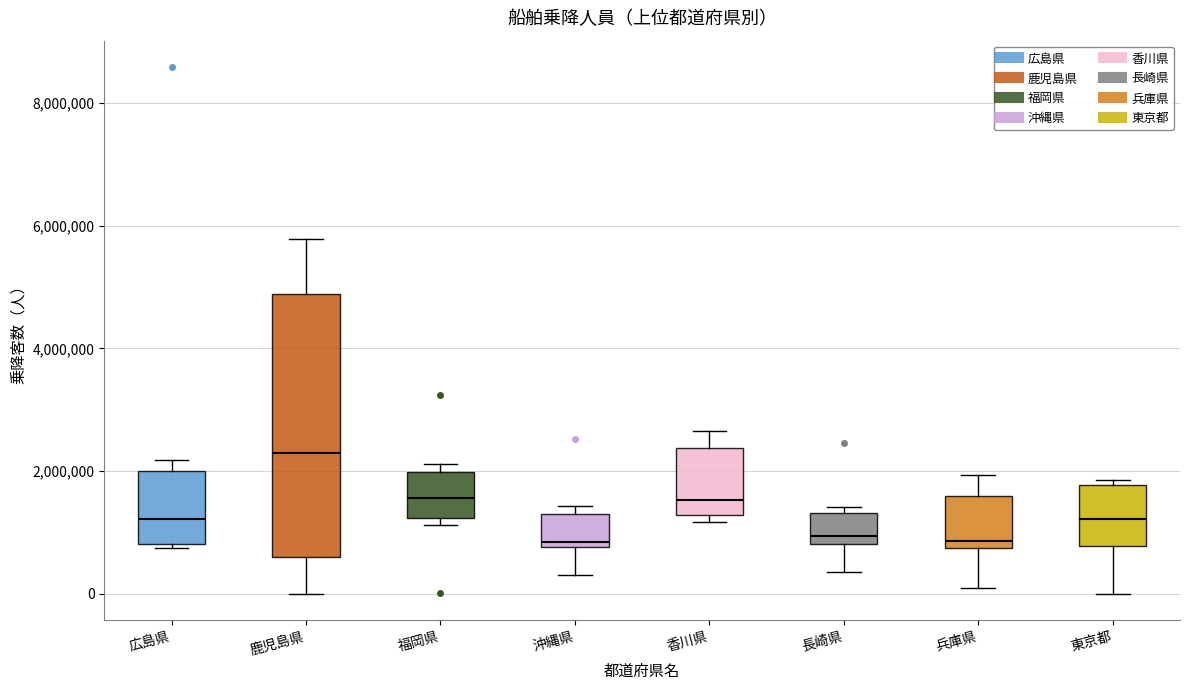

Where is the lower edge of the box for 沖縄県 on the y-axis? The values are not printed on the chart, so give them approximately, as read against the axis.

800000